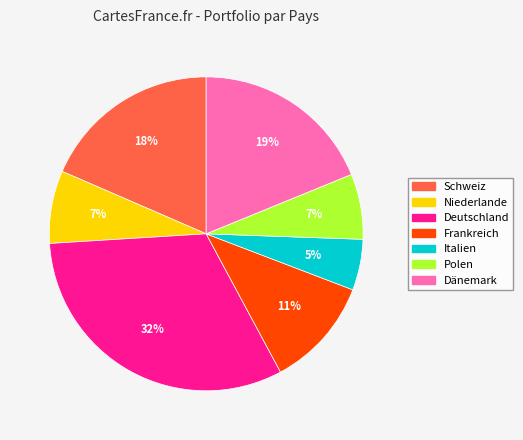

To the nearest percent, what is the average slice percentage?

14%